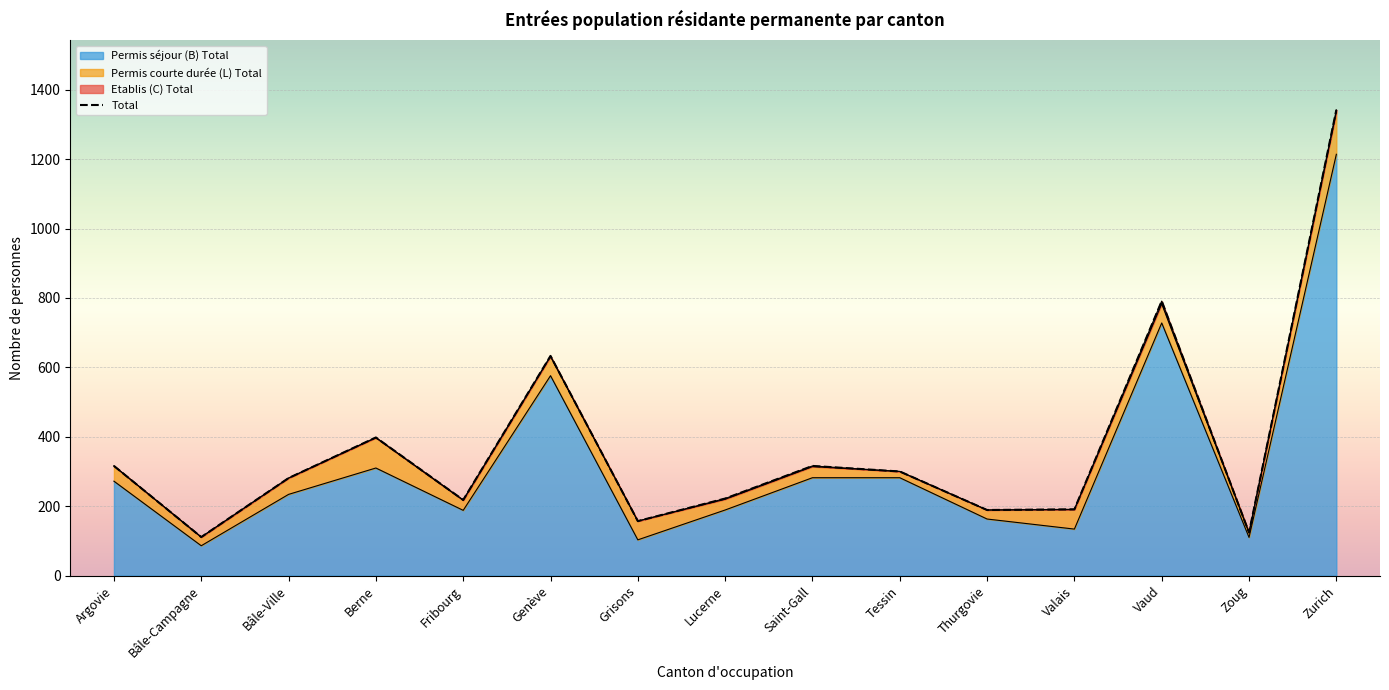

True or false: Séjour (B) Hommes and Permis séjour (B) Total intersect in this chart.

False